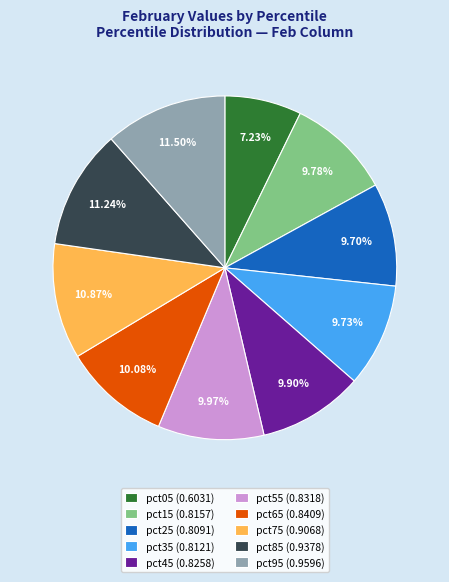

Does pct25 account for over 50% of the chart?

No